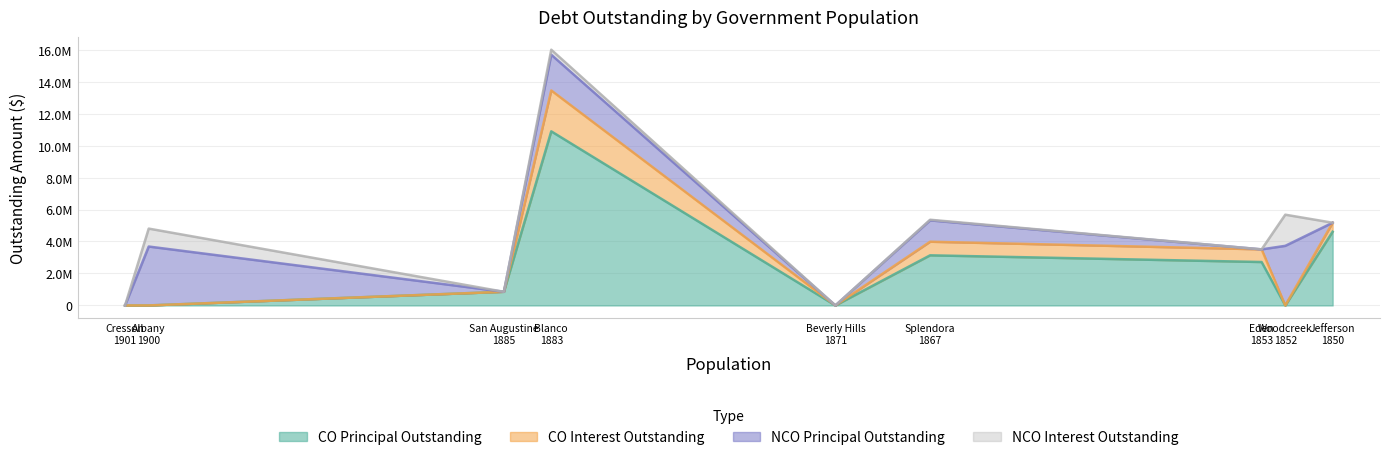

At how many categories does at least one series exceed 3256597?

4